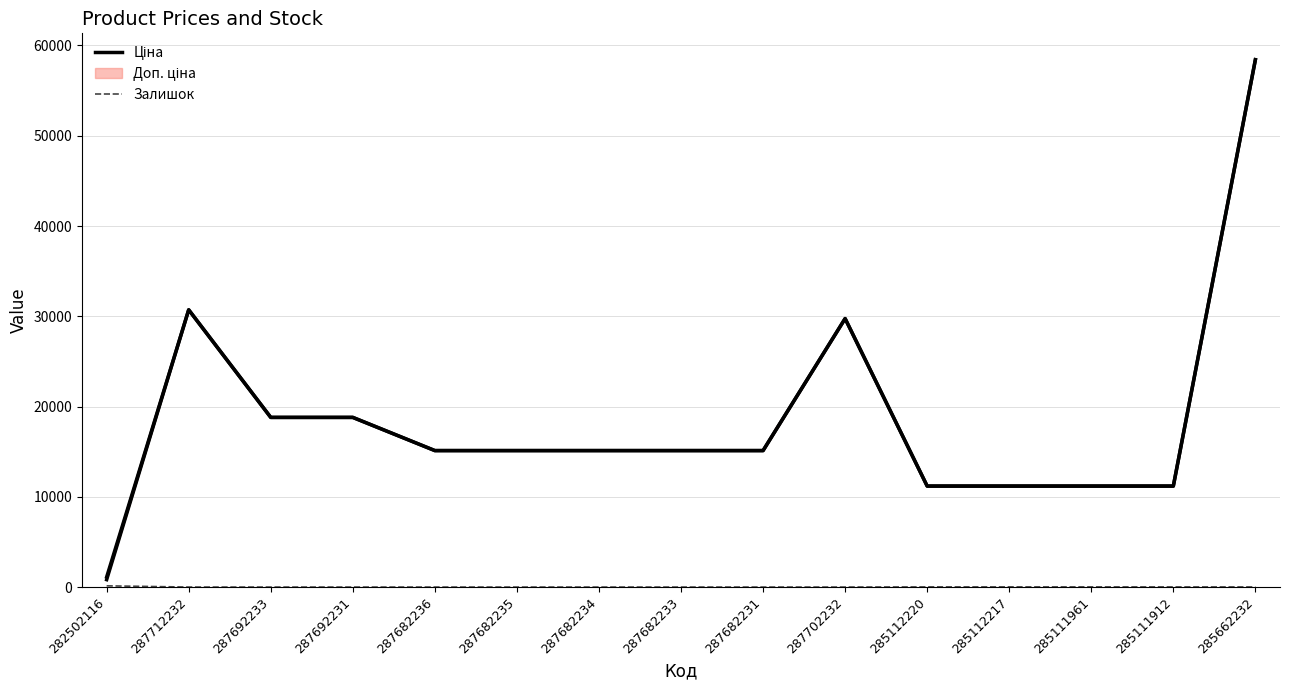

List the series in order of their peak value, lowest first.

Залишок, Ціна